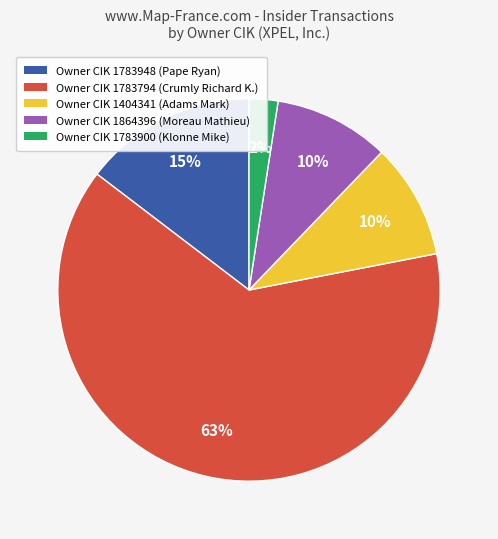

Between Owner CIK 1783794 (Crumly Richard K.) and Owner CIK 1783900 (Klonne Mike), which is larger?

Owner CIK 1783794 (Crumly Richard K.)